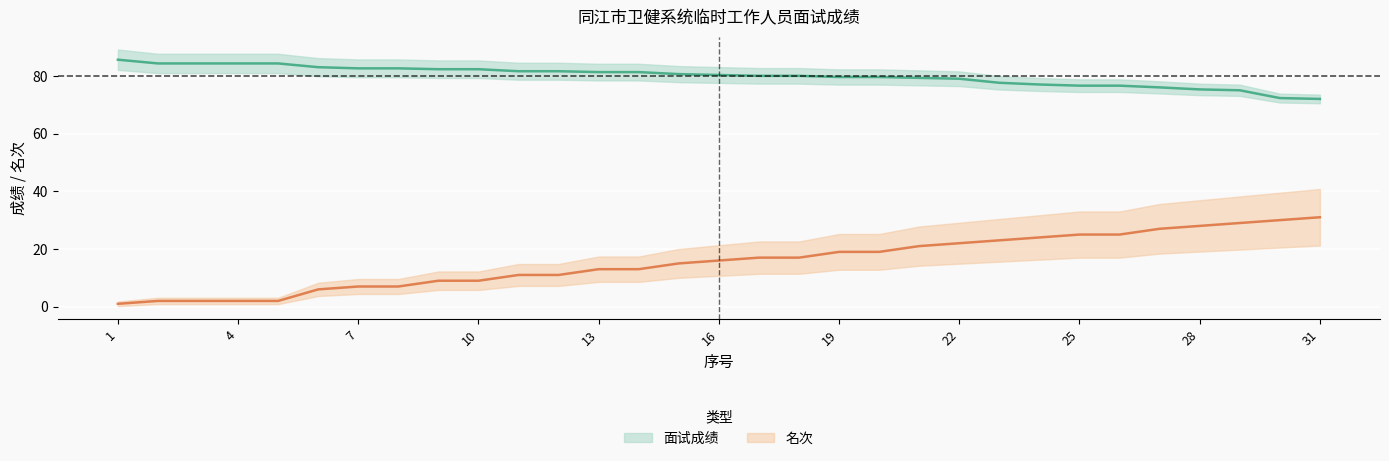

Rank the series by their average value, from highest to lowest.

面试成绩, 名次